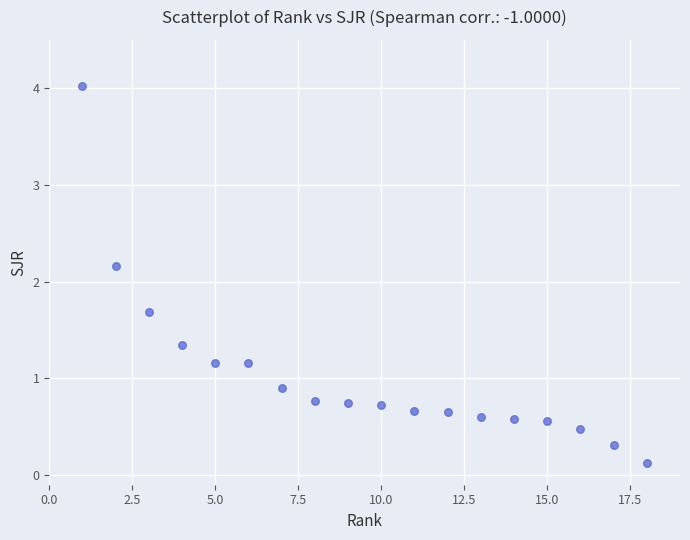

What Y value in the scatter plot is closest to 2?

2.2